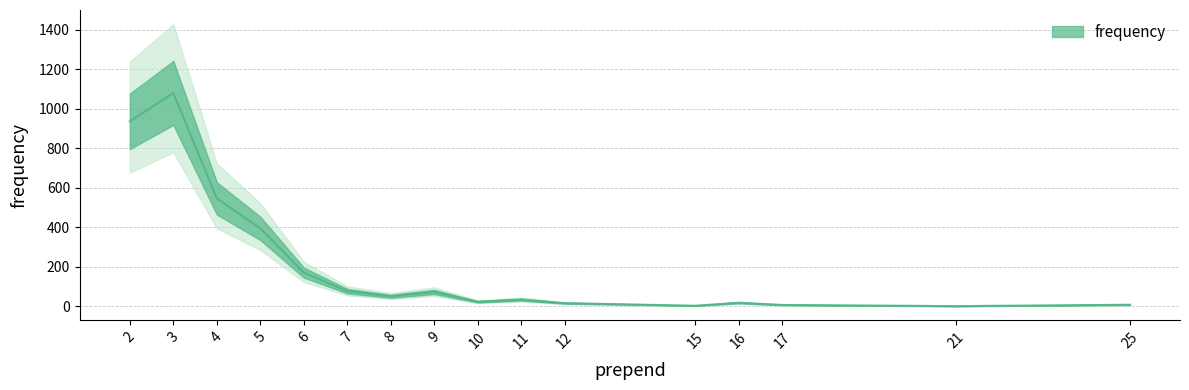

What value does the data have at 4, to the nearest 50?

550